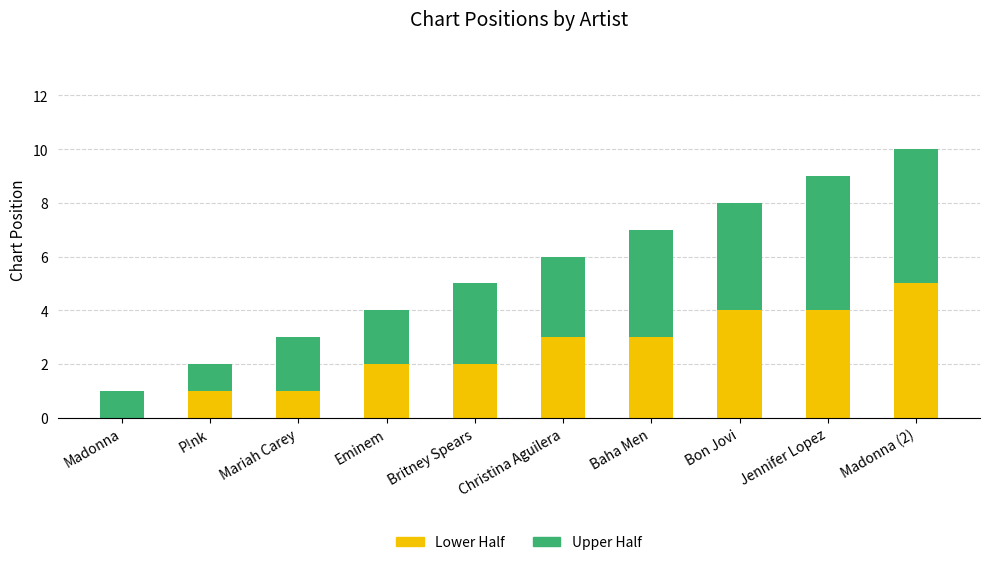

At which label does Lower Half reach its peak?

Madonna (2)